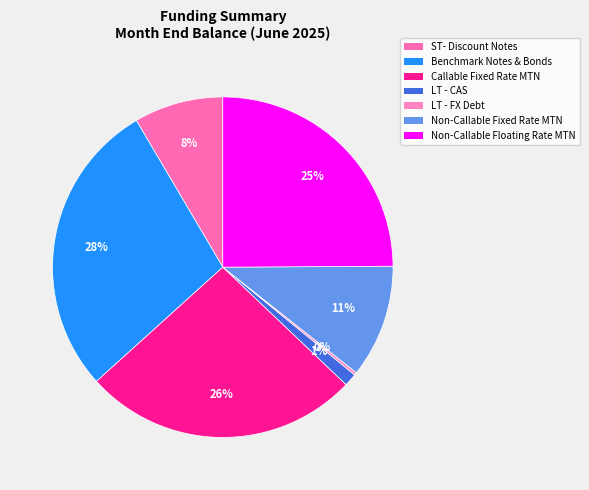

How many segments does this pie chart have?

7